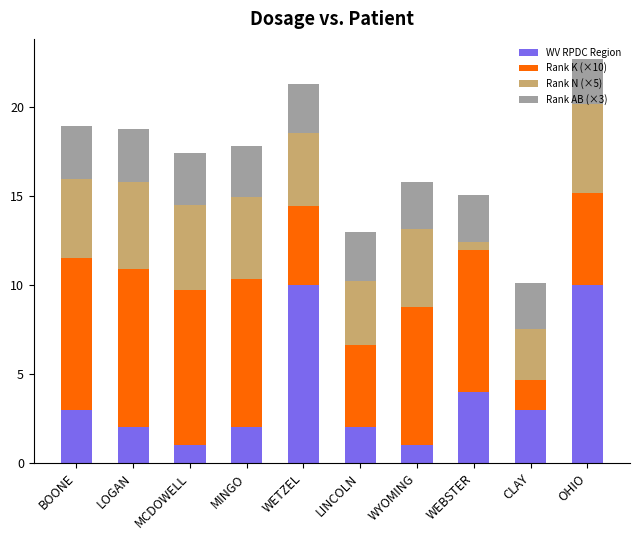

What is the sum of the WV RPDC Region values at BOONE and WYOMING?

4.0